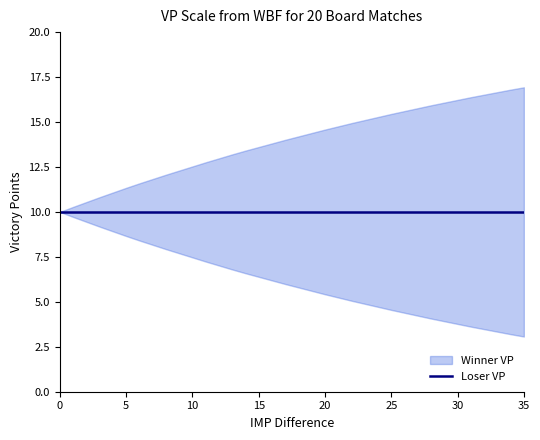

True or false: Loser VP has more than 1 interior local peaks.

False